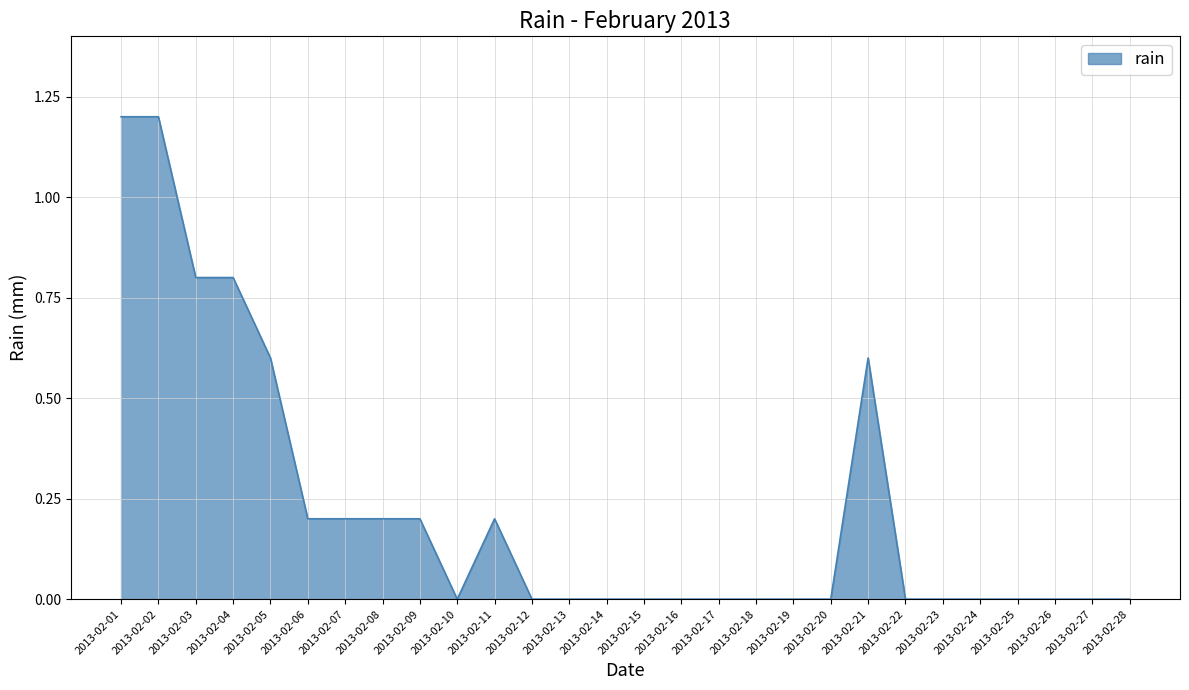

The value at 2013-02-23 is 0.7. True or false?

False